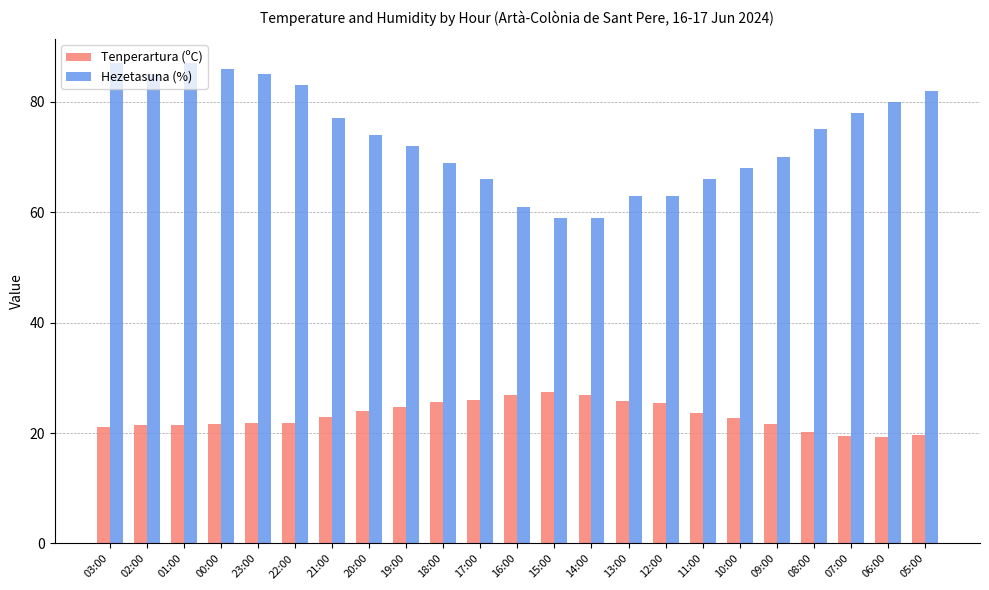

Which series has the largest total across all categories?

Hezetasuna (%)